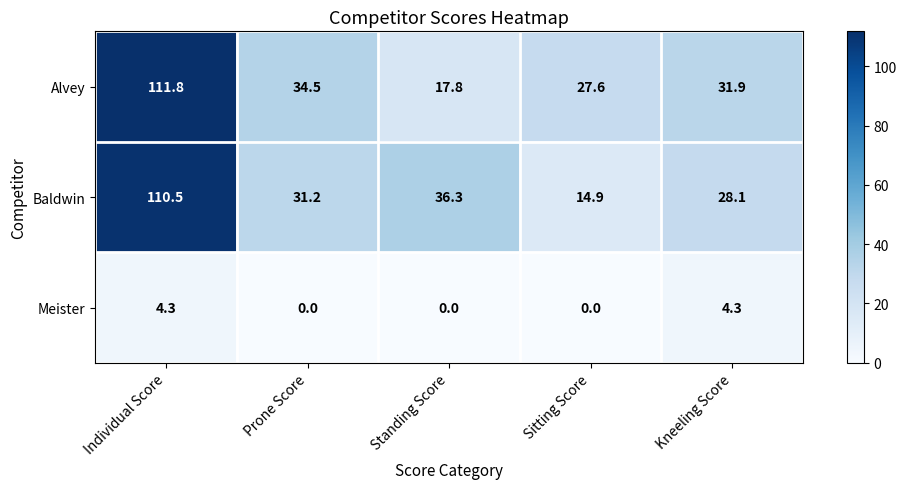

Read the Baldwin value at Prone Score.

31.2